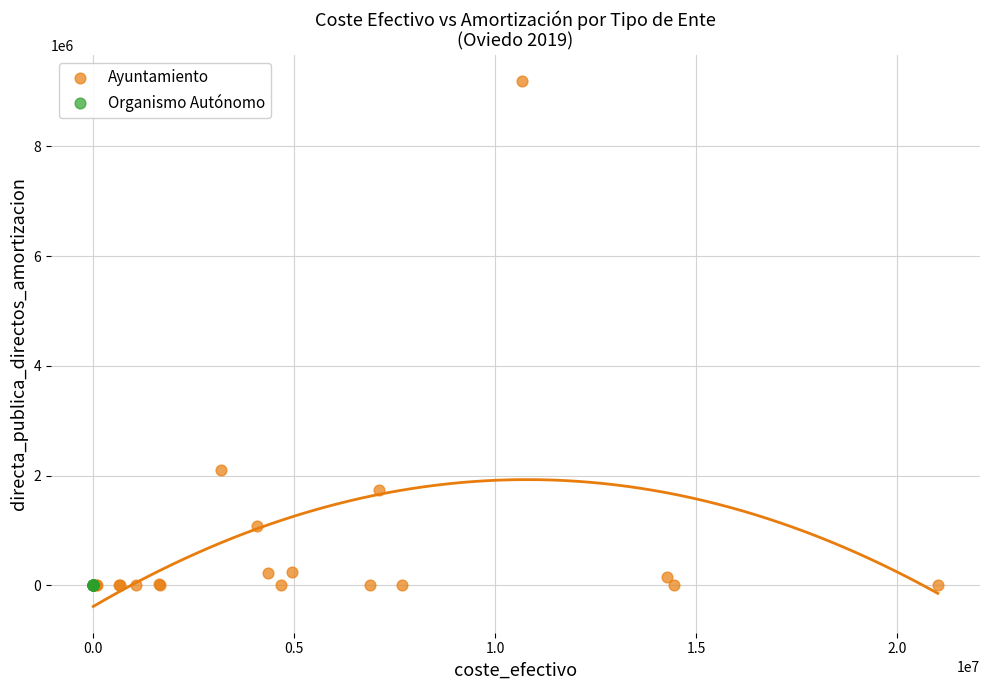

Which series contains the highest Y value?

Ayuntamiento